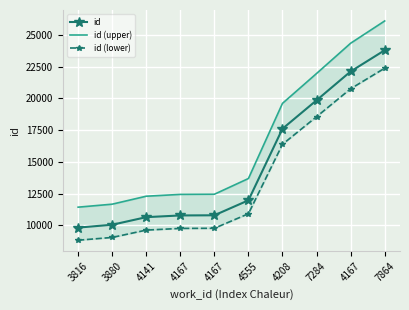

At which category does the chart reach its minimum across all series?

3816